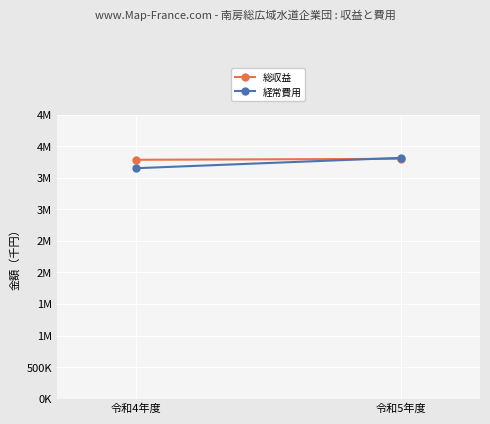

What is the total value across all series at 令和5年度?

7614377